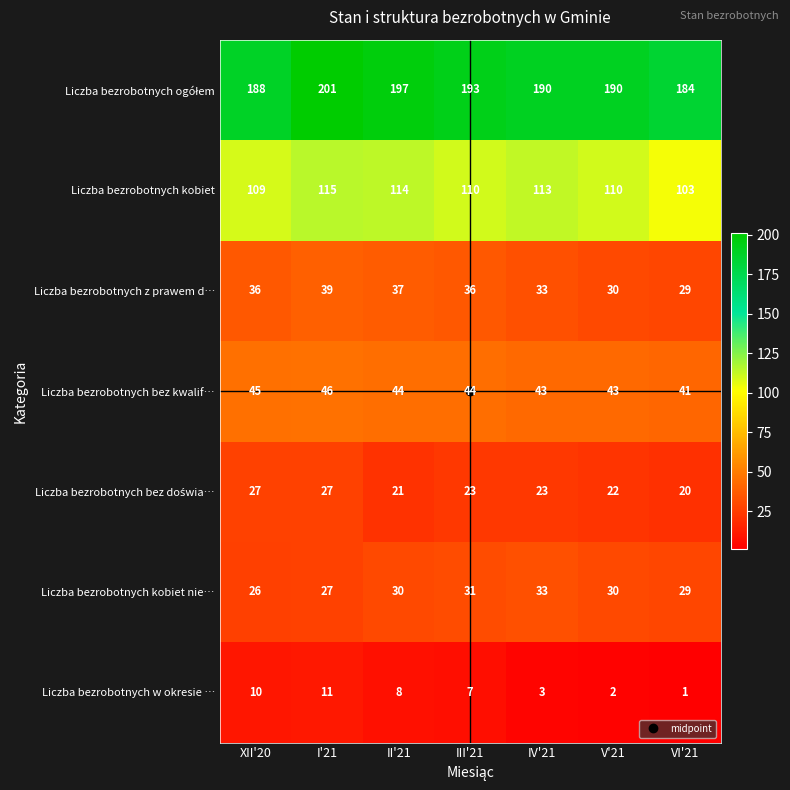

What is the sum of all Liczba bezrobotnych bez kwalif… values?

306